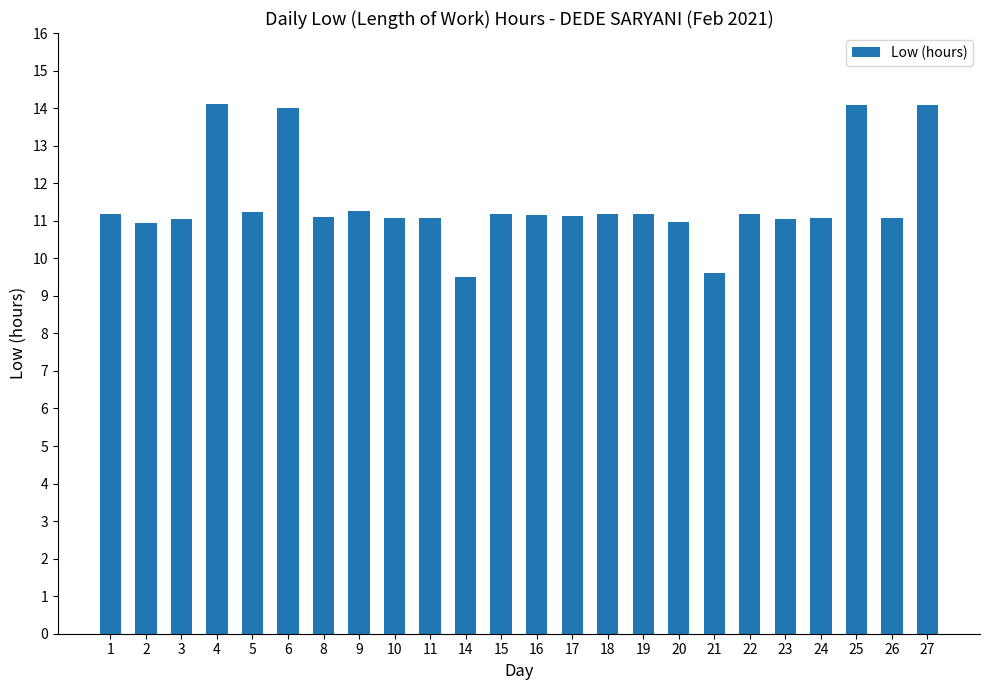

What is the value of the 22nd bar from the left?

14.1